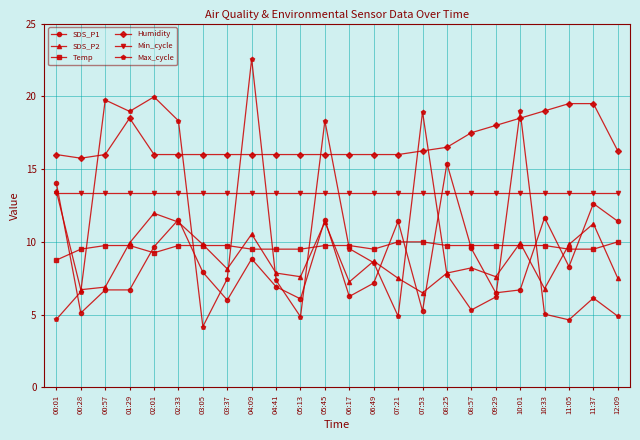

In Max_cycle, how many points are lower than both neighbors (excluding endpoints)?

6